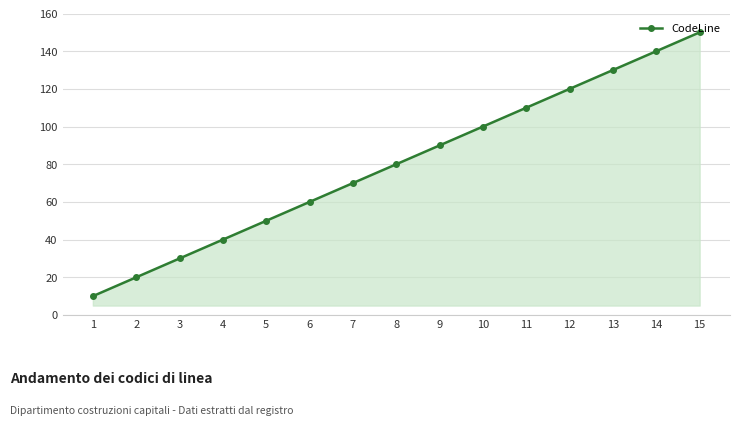

What is the greatest value displayed?

150